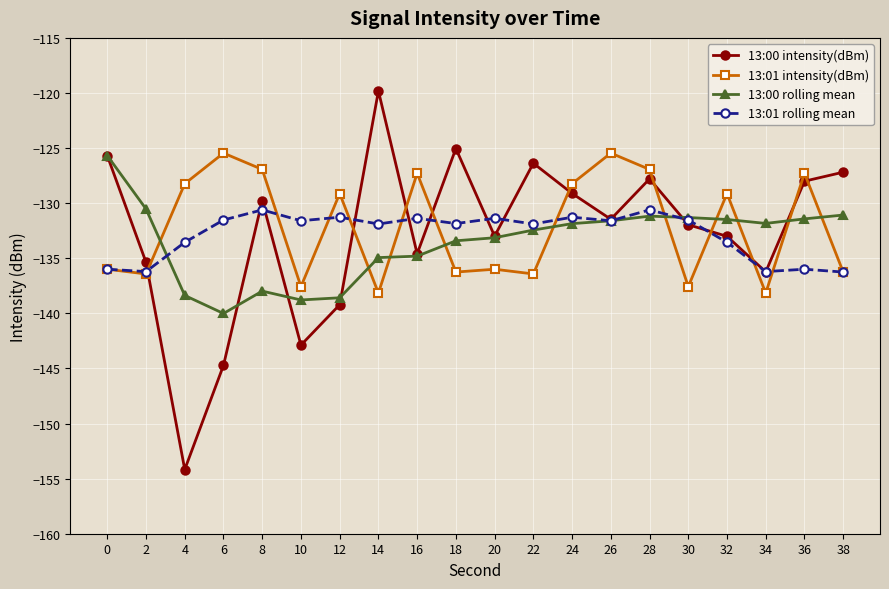

True or false: 13:01 rolling mean has a value of -187.4 at 10.

False